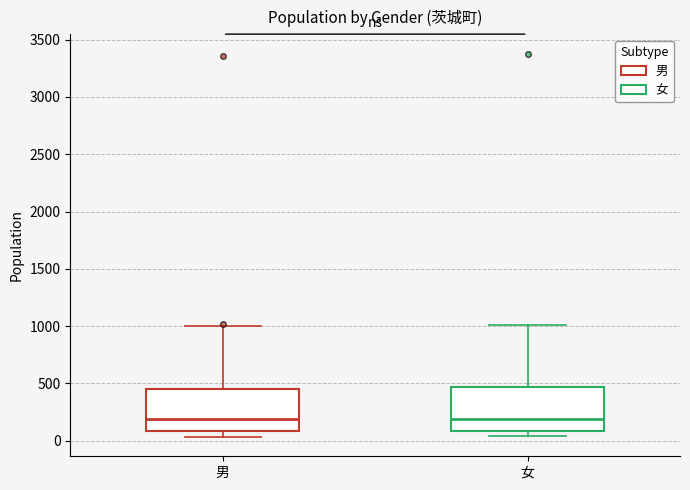

Reading left to right, transcribe this box plot: for each box, give where its median line is, the range the box spans, and where its two whiskers end, as read against the y-axis. The values are not printed on the chart, so give them approximately, as read against the axis.

男: median 200, box 100 to 450, whiskers 50 to 1000
女: median 200, box 100 to 450, whiskers 50 to 1000